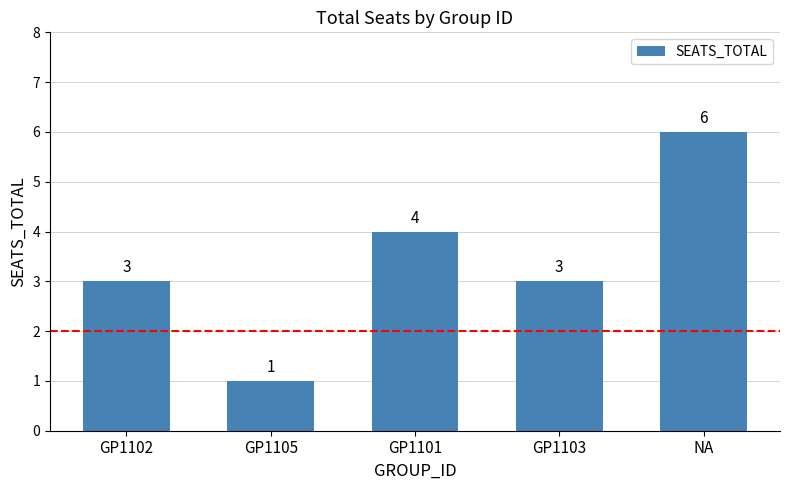

Which has a higher value, GP1105 or NA?

NA